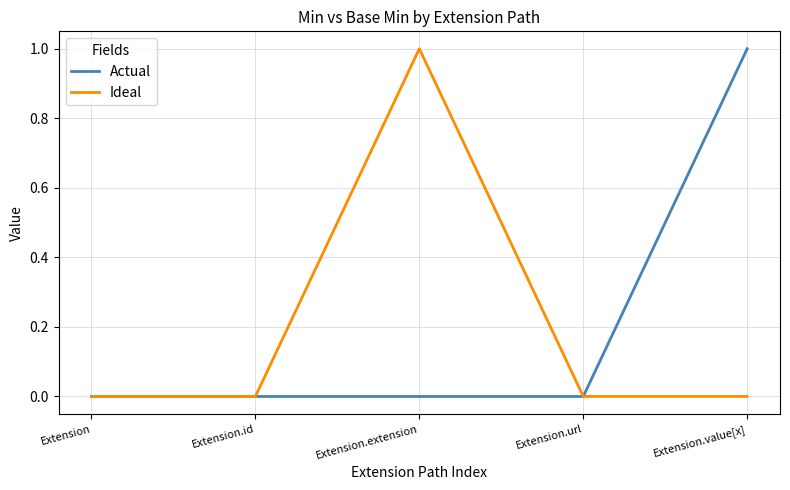

True or false: Actual has a value of 0 at Extension.id.

True